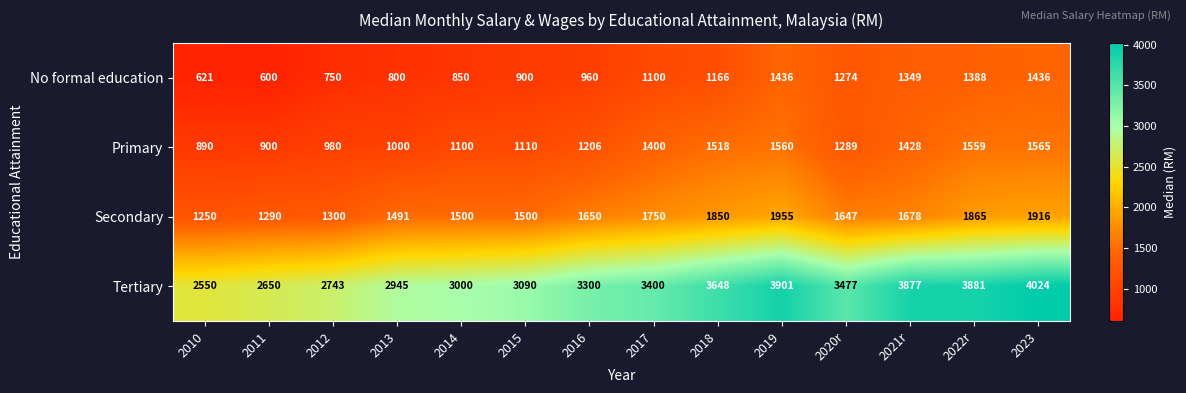

Which series changed the most between 2013 and 2021r?

Tertiary